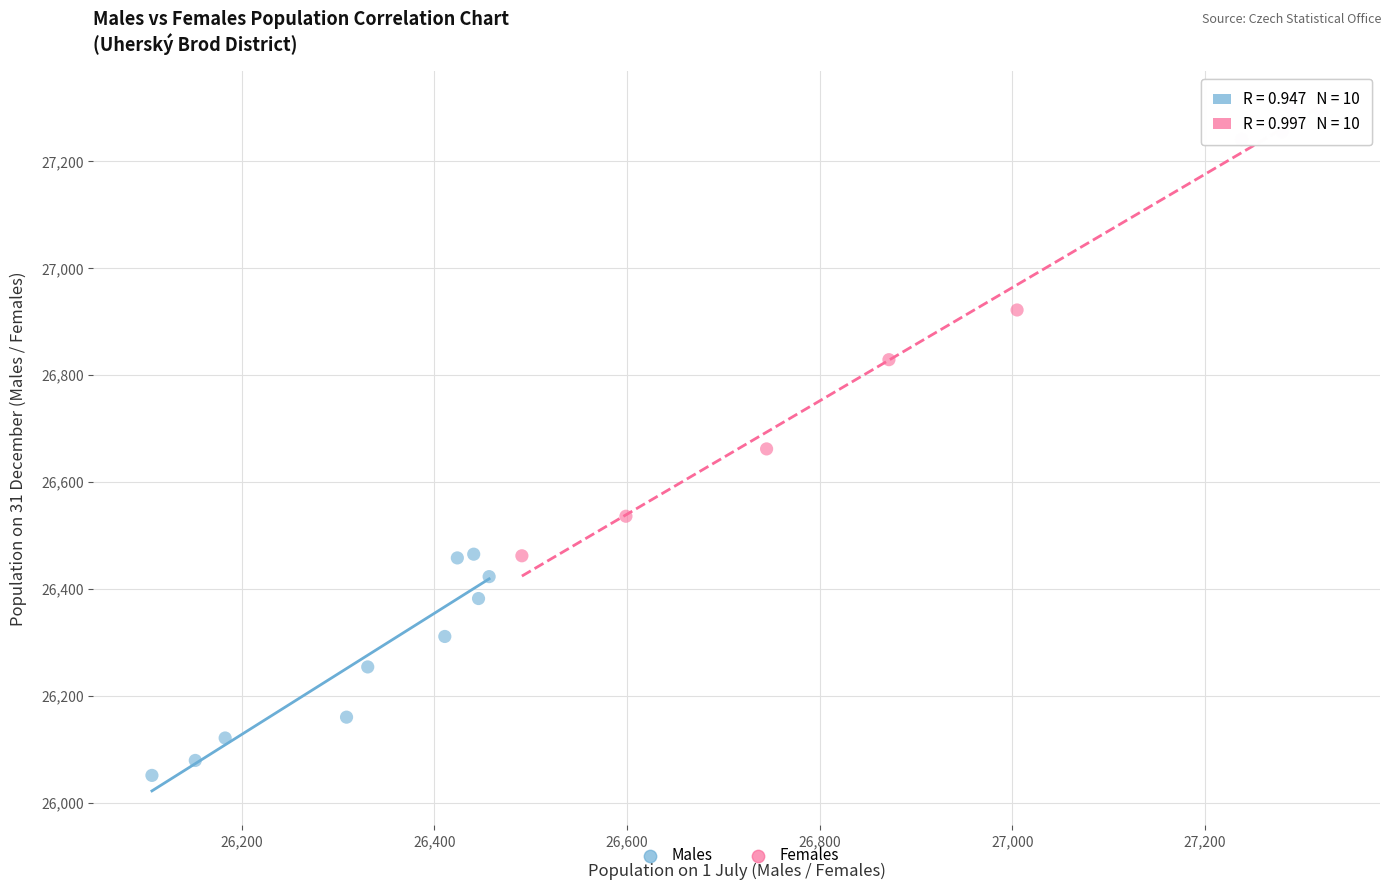

Which series has the largest Y range (max minus min)?

Females